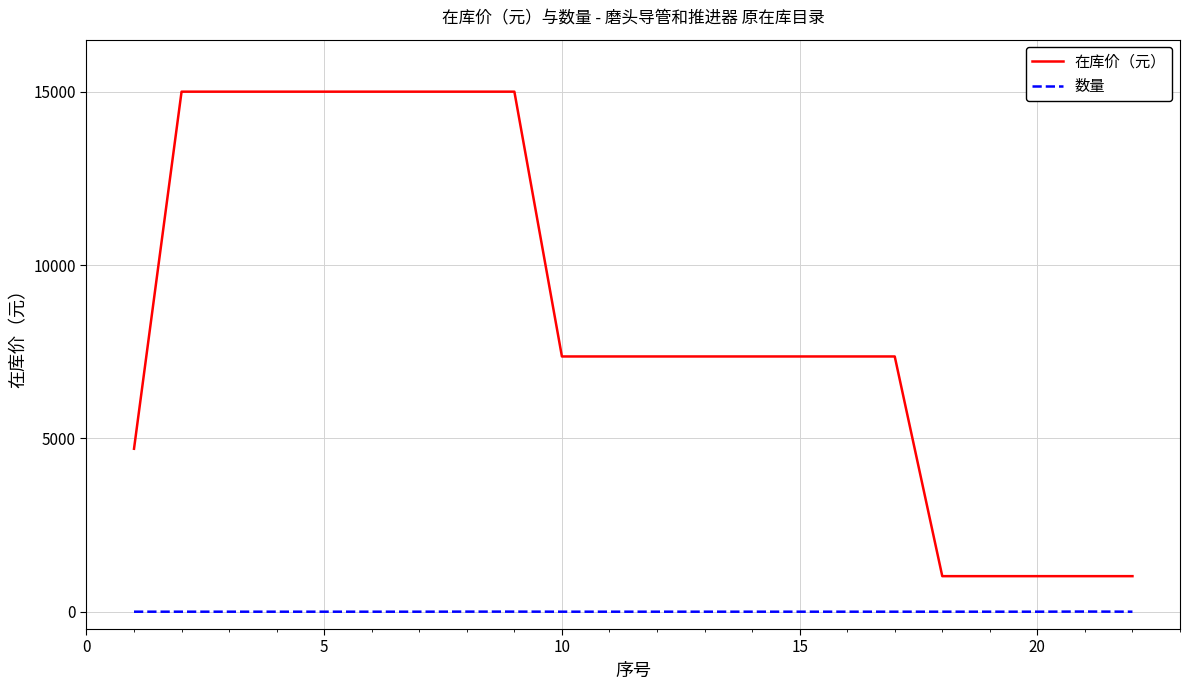

Rank the series by their average value, from lowest to highest.

数量, 在库价（元）